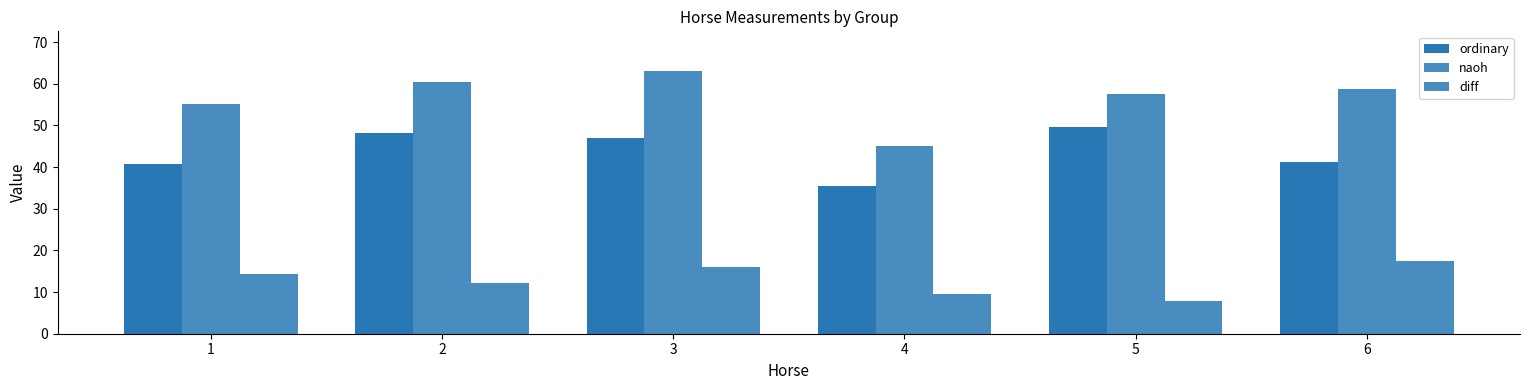

Does the chart contain stacked bars?

No